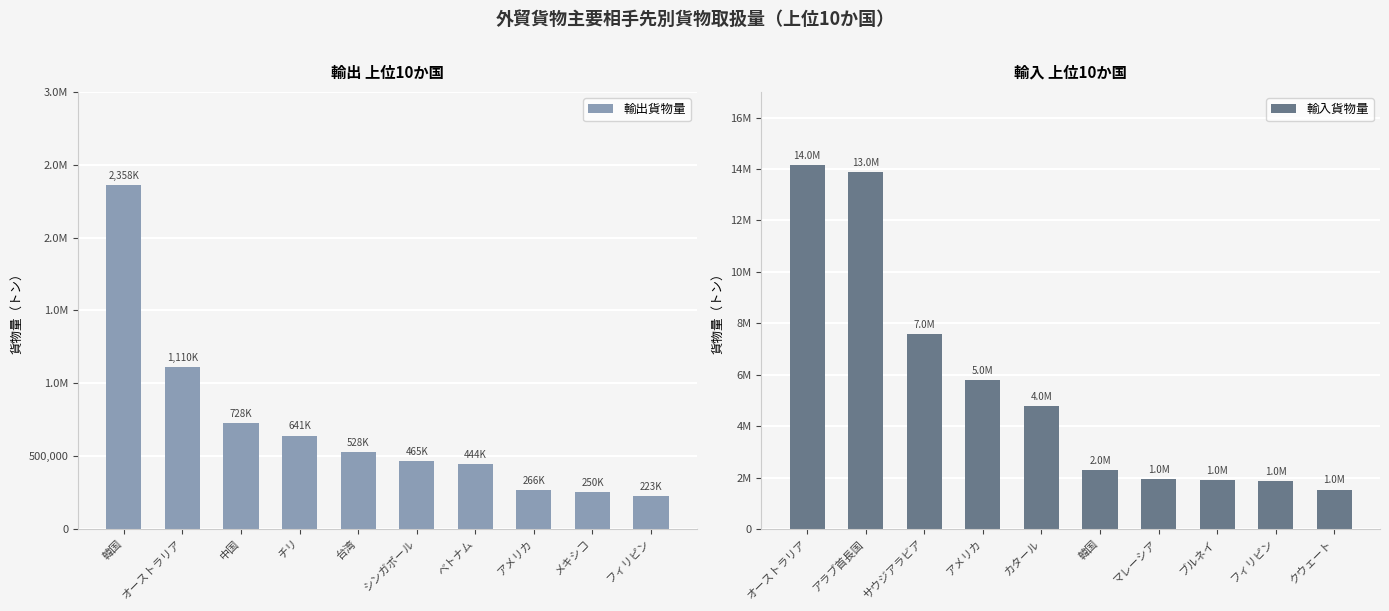

At how many categories does at least one series exceed 469658?

10